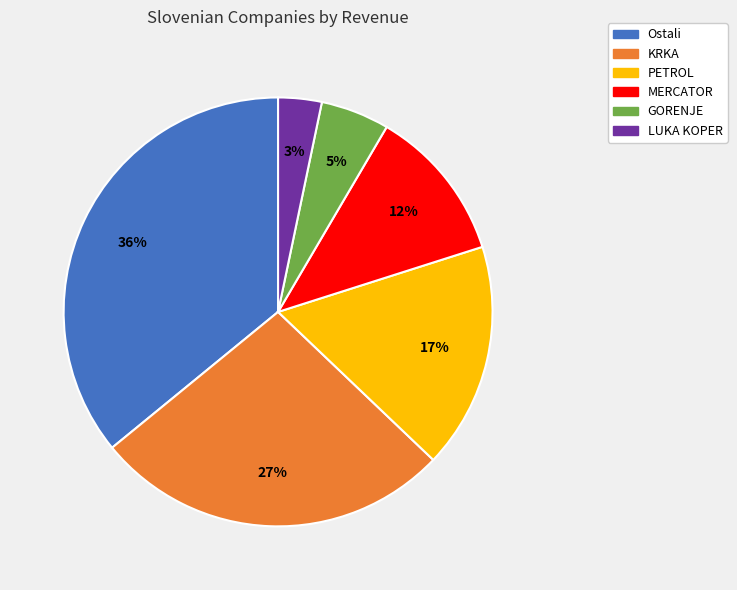

Rank the categories by value from highest to lowest.

Ostali, KRKA, PETROL, MERCATOR, GORENJE, LUKA KOPER